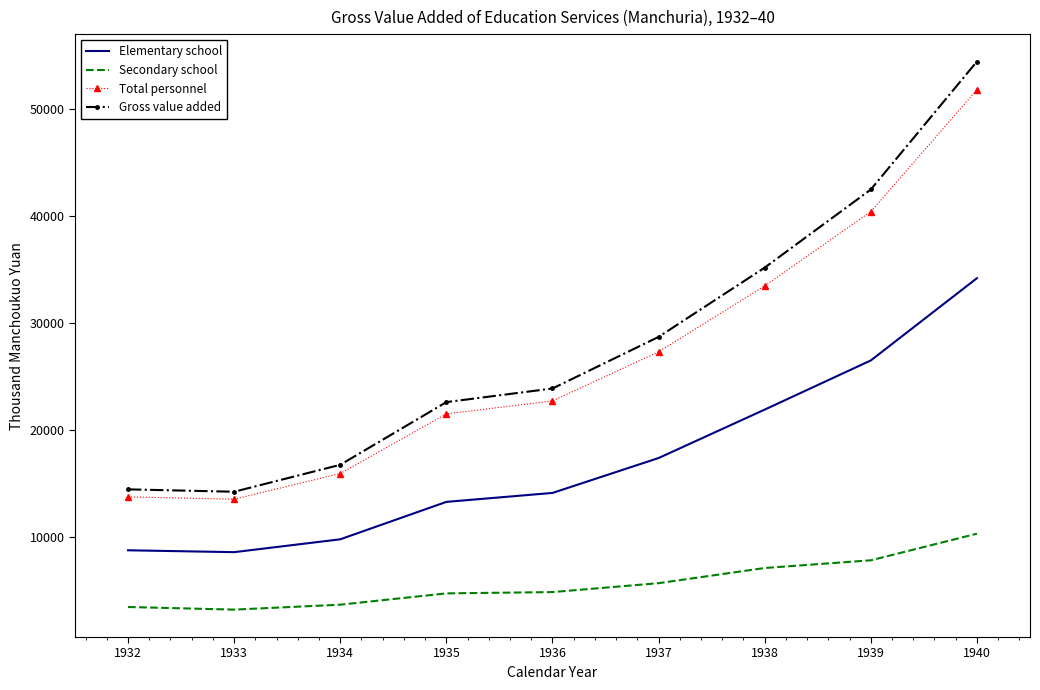

Is it true that Elementary school equals 9827.0 at 1934?

True